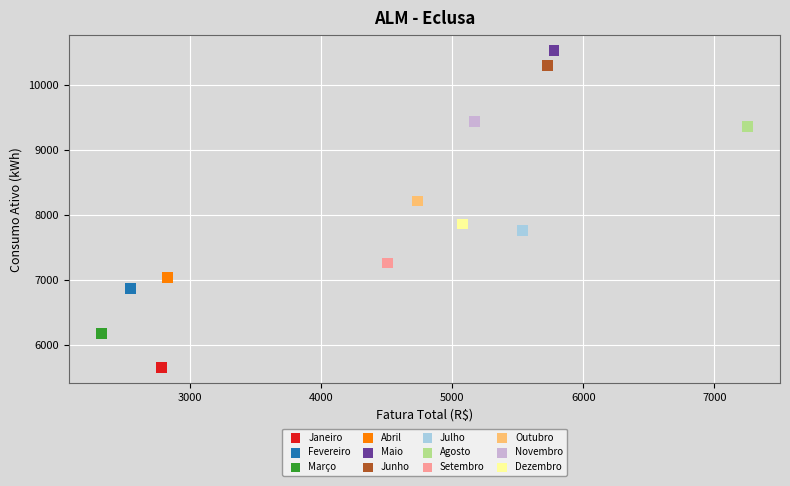

Which series reaches the minimum Y coordinate?

Janeiro